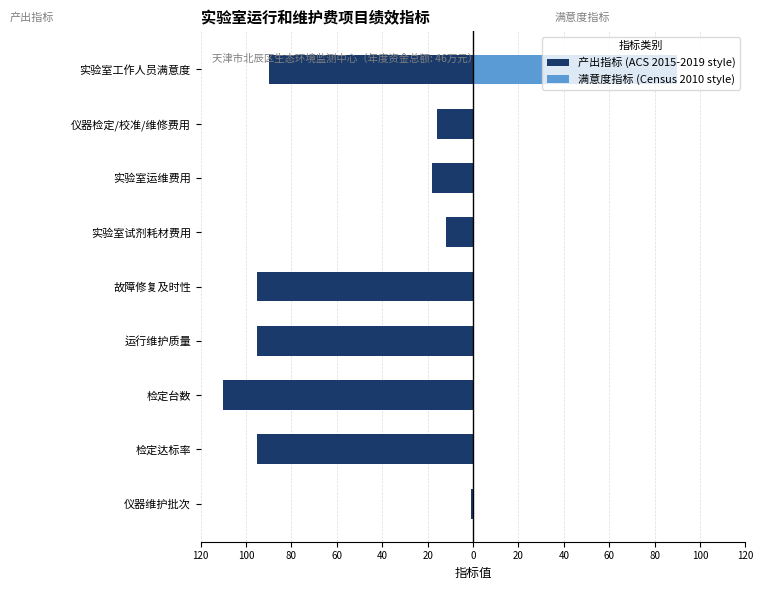

What is the difference between the maximum and minimum values in the 产出指标 (ACS 2015-2019 style) series?

109